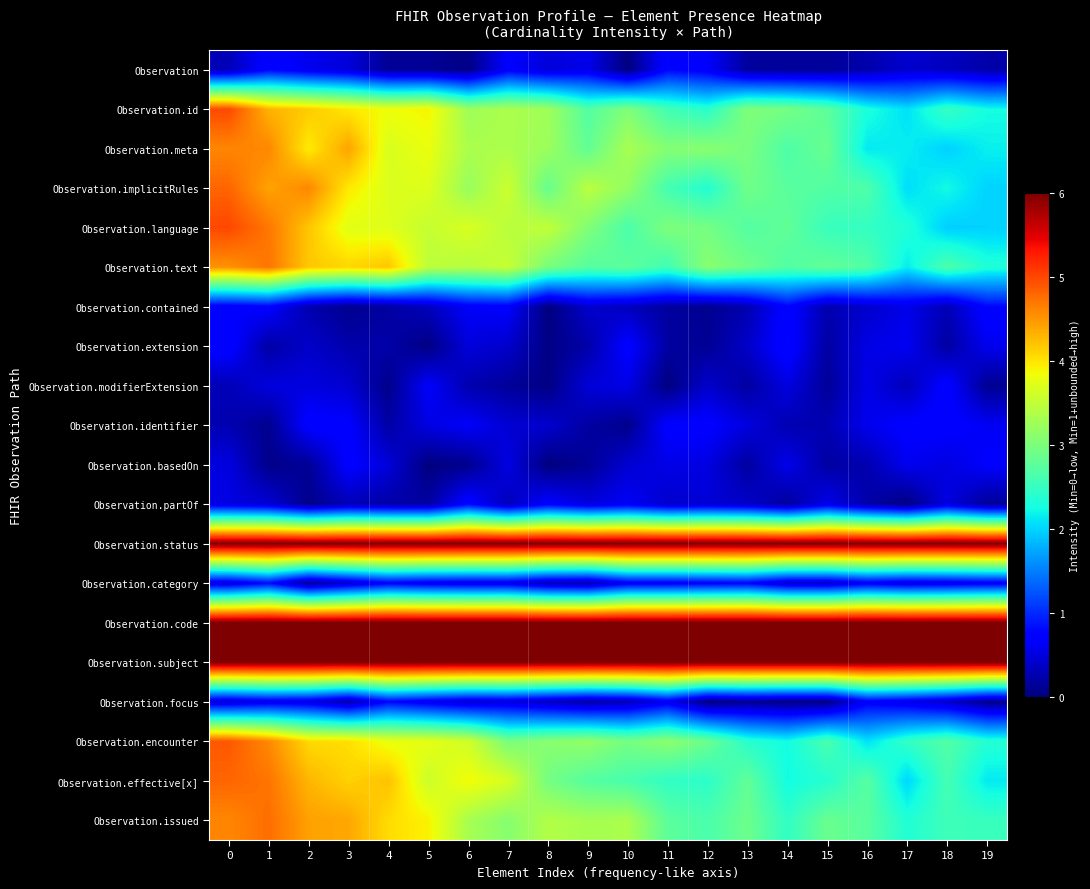

Reading left to right, extract all data points from this chart.

Observation: 0=0.3	1=0.8	2=0.6	3=0.5	4=0.1	5=0.1	6=0.0	7=0.7	8=0.5	9=0.6	10=0.0	11=0.8	12=0.7	13=0.2	14=0.1	15=0.1	16=0.2	17=0.4	18=0.3	19=0.2
Observation.id: 0=5.0	1=4.3	2=4.2	3=4.0	4=3.8	5=3.9	6=3.3	7=3.3	8=3.3	9=2.7	10=3.0	11=2.6	12=2.4	13=3.0	14=3.0	15=2.8	16=2.3	17=2.1	18=2.5	19=2.3
Observation.meta: 0=4.6	1=4.6	2=4.0	3=4.4	4=3.7	5=3.8	6=3.3	7=3.4	8=3.2	9=2.8	10=3.3	11=3.1	12=3.1	13=3.0	14=2.7	15=2.9	16=2.1	17=2.2	18=2.0	19=2.2
Observation.implicitRules: 0=4.8	1=4.4	2=4.6	3=4.0	4=3.7	5=3.7	6=3.2	7=3.6	8=2.9	9=3.5	10=3.2	11=2.6	12=2.4	13=2.9	14=2.8	15=2.7	16=2.7	17=2.1	18=2.2	19=2.0
Observation.language: 0=5.0	1=4.7	2=4.2	3=3.7	4=3.7	5=3.5	6=3.7	7=3.4	8=3.5	9=3.0	10=2.6	11=3.0	12=3.0	13=2.7	14=2.8	15=2.5	16=2.5	17=2.3	18=2.0	19=2.0
Observation.text: 0=4.5	1=4.7	2=4.2	3=4.1	4=4.2	5=3.5	6=3.4	7=3.5	8=3.0	9=2.7	10=2.8	11=2.6	12=3.1	13=2.9	14=2.7	15=2.8	16=2.7	17=2.2	18=2.7	19=2.3
Observation.contained: 0=0.6	1=0.7	2=0.3	3=0.1	4=0.2	5=0.3	6=0.7	7=0.7	8=0.0	9=0.4	10=0.3	11=0.2	12=0.1	13=0.3	14=0.8	15=0.3	16=0.4	17=0.6	18=0.3	19=0.8
Observation.extension: 0=0.8	1=0.2	2=0.4	3=0.2	4=0.2	5=0.0	6=0.5	7=0.4	8=0.0	9=0.2	10=0.7	11=0.2	12=0.1	13=0.4	14=0.8	15=0.2	16=0.5	17=0.6	18=0.2	19=0.6
Observation.modifierExtension: 0=0.3	1=0.5	2=0.5	3=0.4	4=0.1	5=0.7	6=0.3	7=0.1	8=0.0	9=0.5	10=0.5	11=0.0	12=0.4	13=0.2	14=0.5	15=0.1	16=0.6	17=0.3	18=0.7	19=0.1
Observation.identifier: 0=0.3	1=0.1	2=0.7	3=0.7	4=0.2	5=0.5	6=0.7	7=0.4	8=0.4	9=0.2	10=0.1	11=0.7	12=0.7	13=0.5	14=0.3	15=0.3	16=0.6	17=0.7	18=0.7	19=0.6
Observation.basedOn: 0=0.5	1=0.1	2=0.1	3=0.7	4=0.5	5=0.0	6=0.1	7=0.5	8=0.0	9=0.1	10=0.4	11=0.6	12=0.5	13=0.2	14=0.6	15=0.2	16=0.3	17=0.6	18=0.5	19=0.7
Observation.partOf: 0=0.5	1=0.5	2=0.1	3=0.3	4=0.2	5=0.2	6=0.8	7=0.3	8=0.7	9=0.5	10=0.6	11=0.4	12=0.5	13=0.4	14=0.2	15=0.6	16=0.2	17=0.0	18=0.5	19=0.1
Observation.status: 0=6.0	1=6.0	2=6.0	3=6.0	4=6.0	5=6.0	6=6.0	7=6.0	8=6.0	9=6.0	10=6.0	11=6.0	12=6.0	13=6.0	14=6.0	15=6.0	16=6.0	17=6.0	18=6.0	19=6.0
Observation.category: 0=0.5	1=0.8	2=0.1	3=0.4	4=0.7	5=0.6	6=0.6	7=0.6	8=0.3	9=0.2	10=0.6	11=0.6	12=0.7	13=0.7	14=0.4	15=0.4	16=0.6	17=0.5	18=0.6	19=0.6
Observation.code: 0=6.0	1=6.0	2=6.0	3=6.0	4=6.0	5=6.0	6=6.0	7=6.0	8=6.0	9=6.0	10=6.0	11=6.0	12=6.0	13=6.0	14=6.0	15=6.0	16=6.0	17=6.0	18=6.0	19=6.0
Observation.subject: 0=6.0	1=6.0	2=6.0	3=6.0	4=6.0	5=6.0	6=6.0	7=6.0	8=6.0	9=6.0	10=6.0	11=6.0	12=6.0	13=6.0	14=6.0	15=6.0	16=6.0	17=6.0	18=6.0	19=6.0
Observation.focus: 0=0.4	1=0.6	2=0.5	3=0.2	4=0.8	5=0.6	6=0.4	7=0.5	8=0.3	9=0.2	10=0.3	11=0.6	12=0.0	13=0.1	14=0.0	15=0.0	16=0.7	17=0.6	18=0.4	19=0.1
Observation.encounter: 0=4.9	1=4.6	2=4.1	3=4.0	4=3.8	5=3.8	6=3.6	7=3.0	8=3.1	9=3.2	10=2.9	11=3.1	12=2.9	13=2.4	14=2.2	15=2.6	16=2.1	17=2.5	18=2.7	19=2.4
Observation.effective[x]: 0=4.8	1=4.7	2=4.3	3=4.1	4=4.2	5=3.6	6=3.9	7=3.7	8=2.9	9=2.7	10=2.6	11=2.5	12=2.4	13=2.8	14=2.2	15=2.4	16=2.7	17=2.0	18=2.6	19=2.1
Observation.issued: 0=4.6	1=4.8	2=4.4	3=4.4	4=4.1	5=3.9	6=3.3	7=3.1	8=3.4	9=3.3	10=3.3	11=2.8	12=2.6	13=2.9	14=2.5	15=2.9	16=2.7	17=2.3	18=2.6	19=2.5